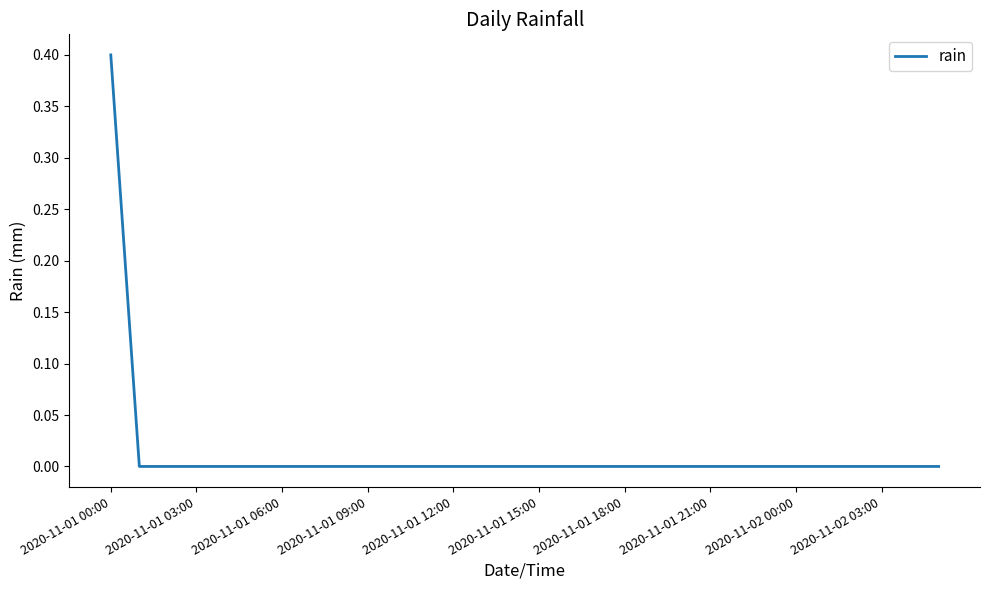

What is the maximum value shown in the chart?

0.4